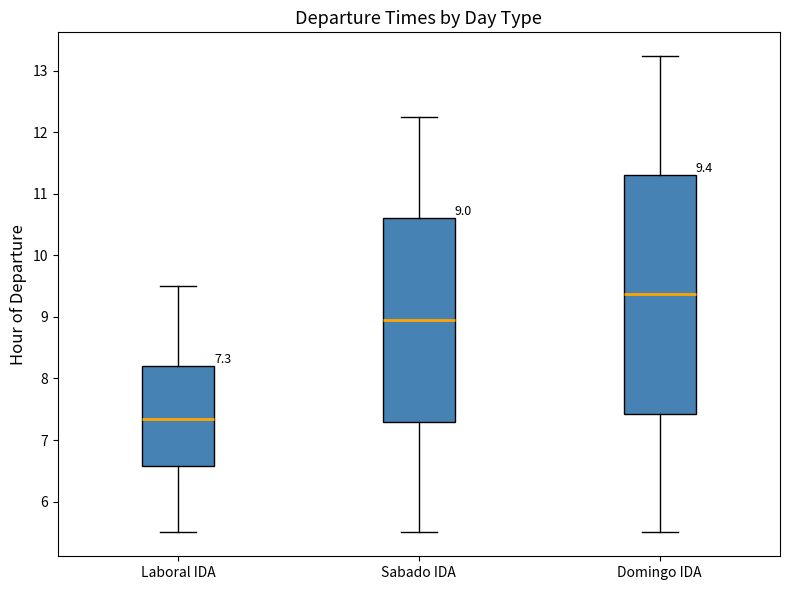

Which box has the lowest median line?

Laboral IDA